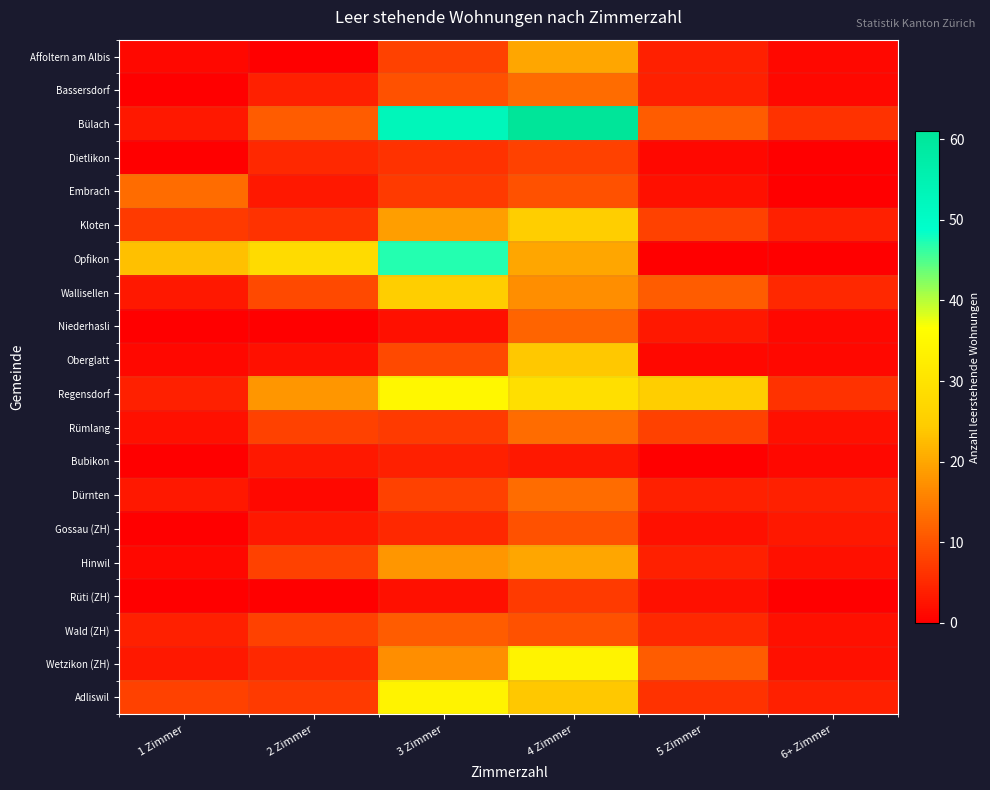

What is the lowest value of the Kloten series?

4